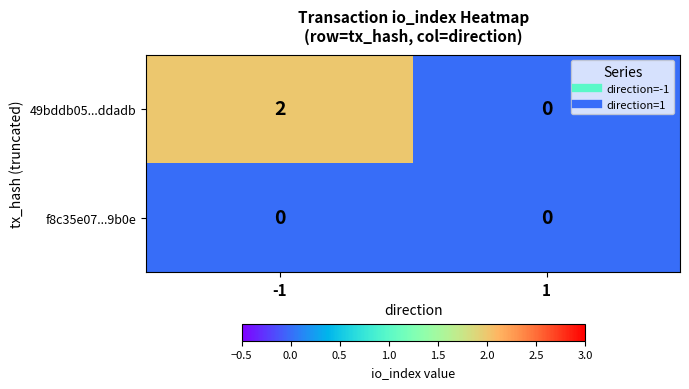

How many data points does each series have?

2